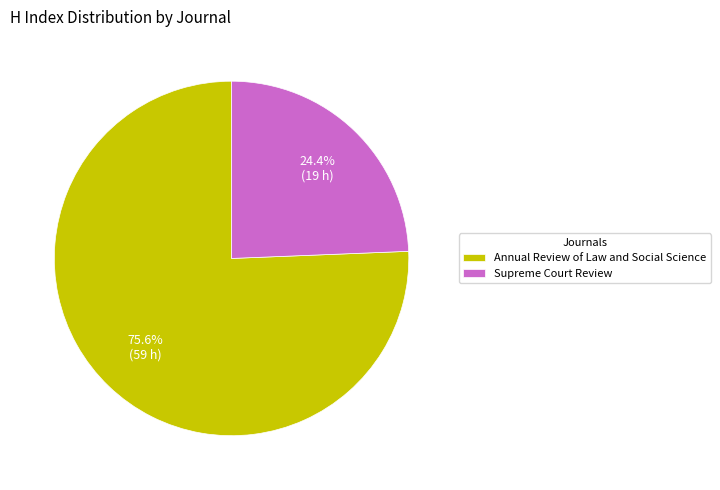

How much of the chart is everything except Annual Review of Law and Social Science?

24.4%